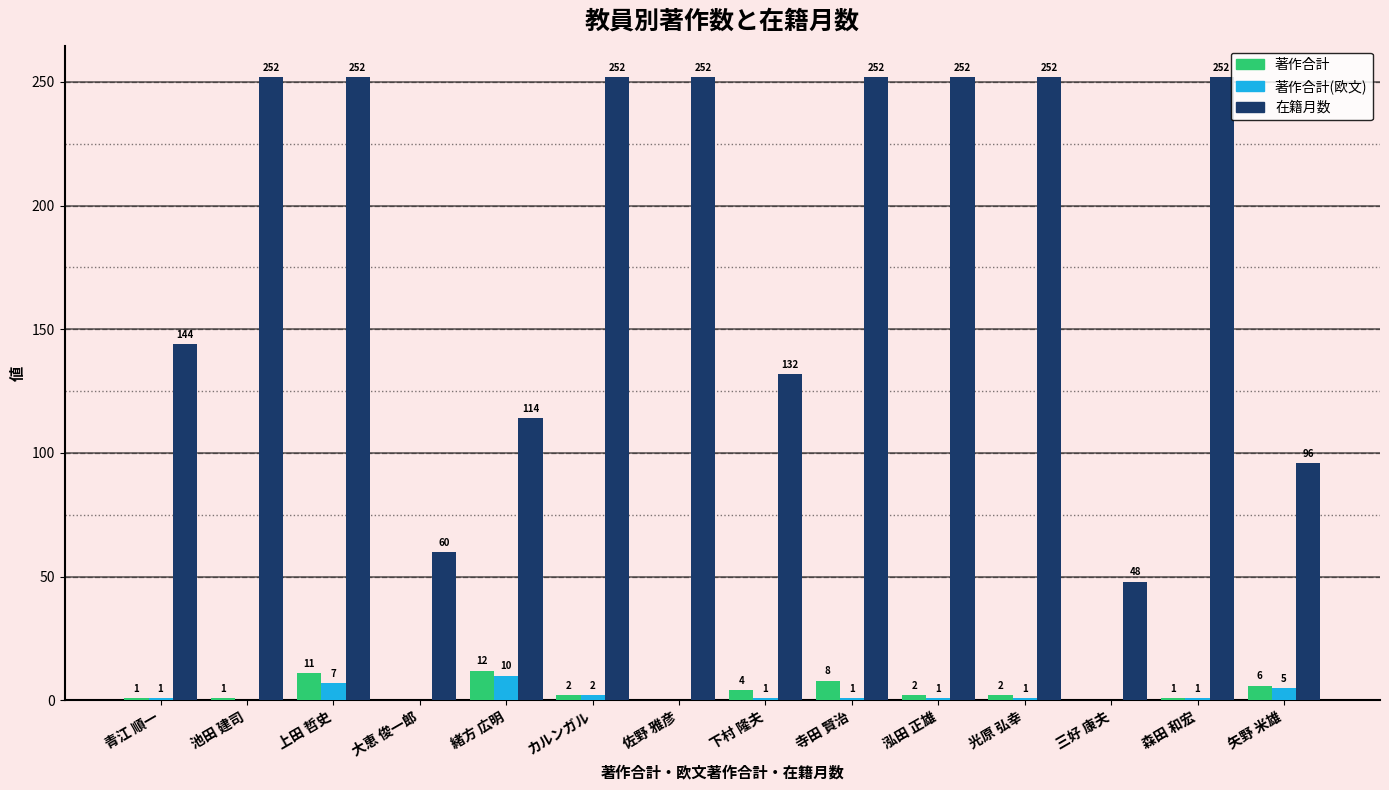

Which series has the largest total across all categories?

在籍月数